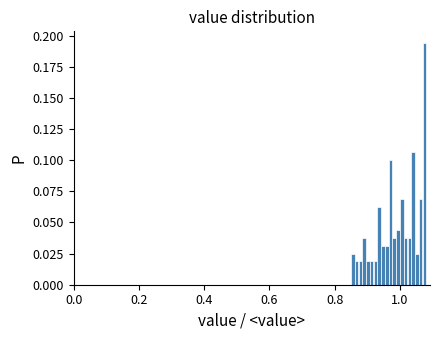

Read against the x-axis, roughly where is the centre of the tallest bar?

1.08